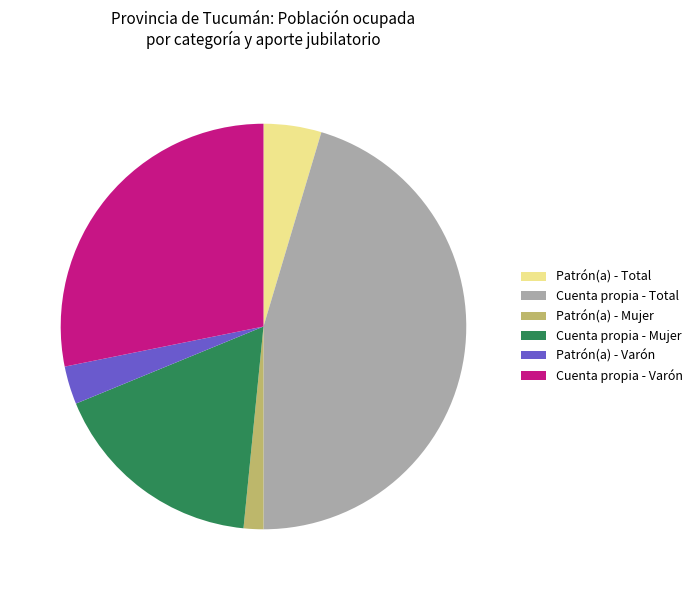

Which category has the smallest portion of the pie?

Patrón(a) - Mujer